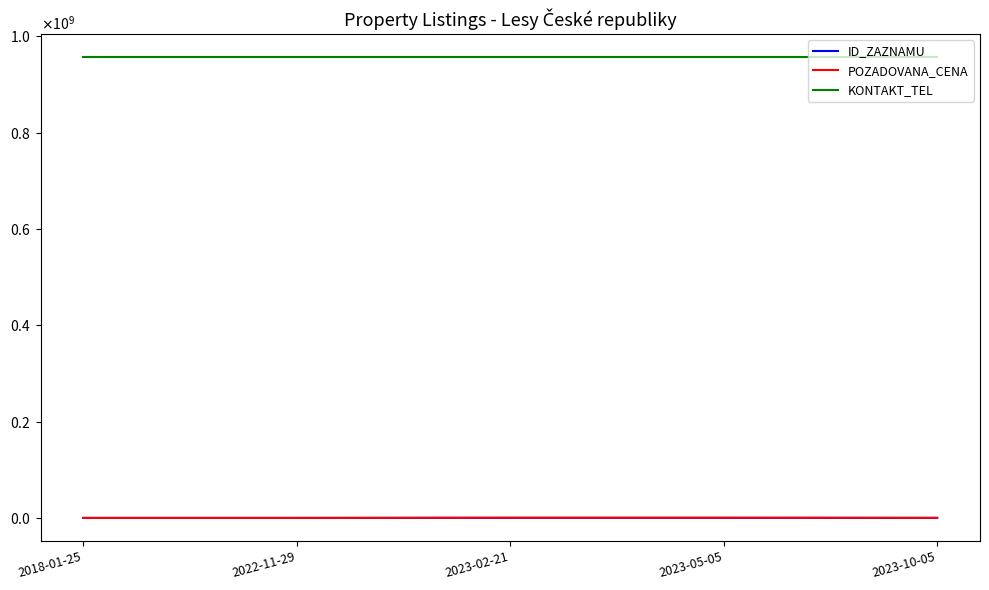

True or false: KONTAKT_TEL has more than 2 points higher than both neighbors.

False